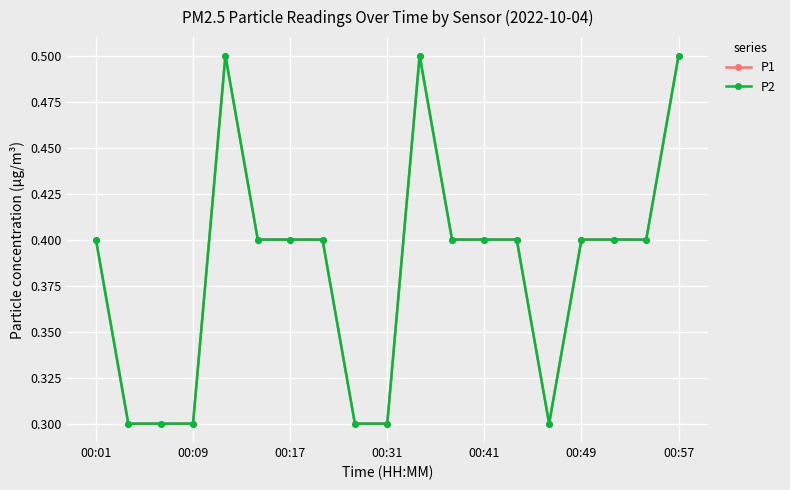

Is this an area chart (filled region under the line)?

No